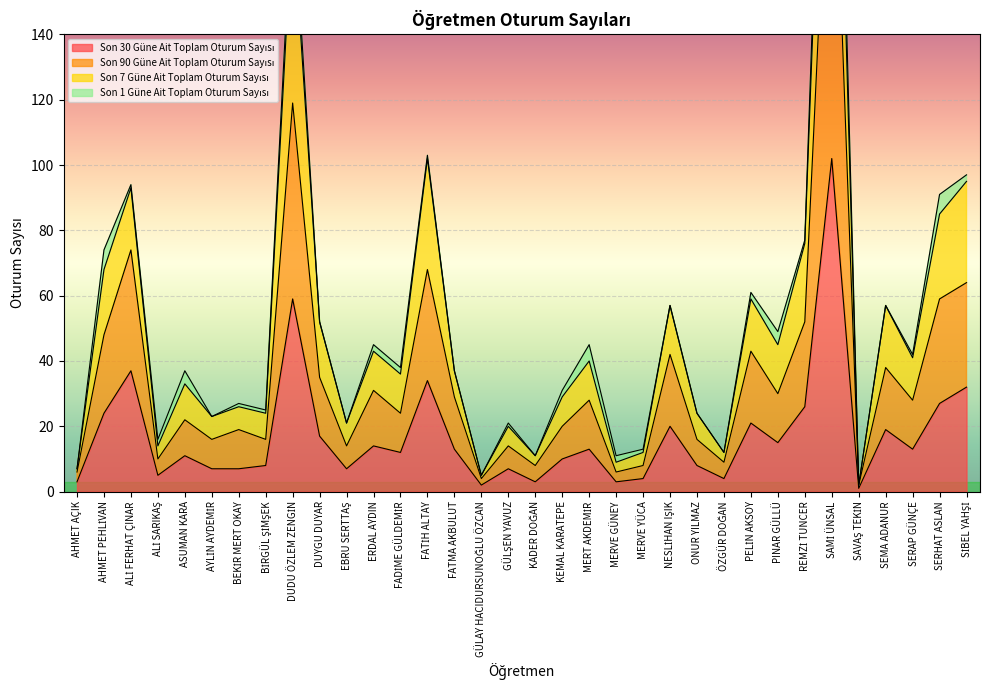

What is the label of the 24th point from the left?

ONUR YILMAZ